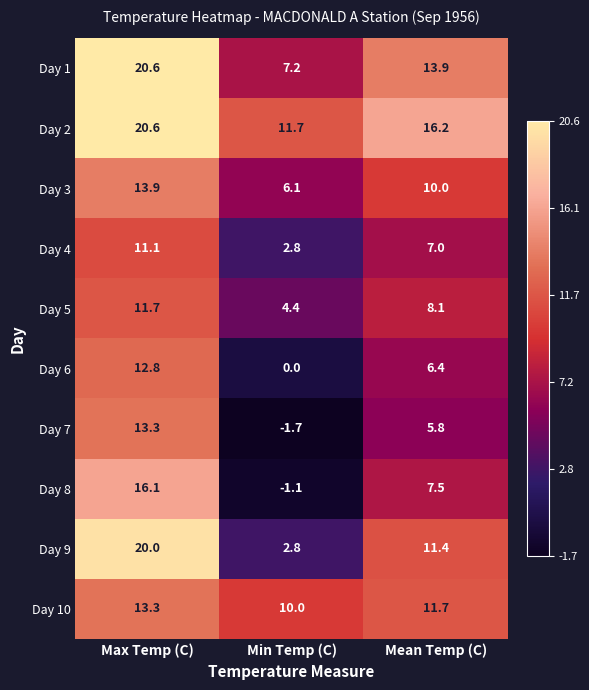

What is the total value across all series at Mean Temp (C)?

98.0